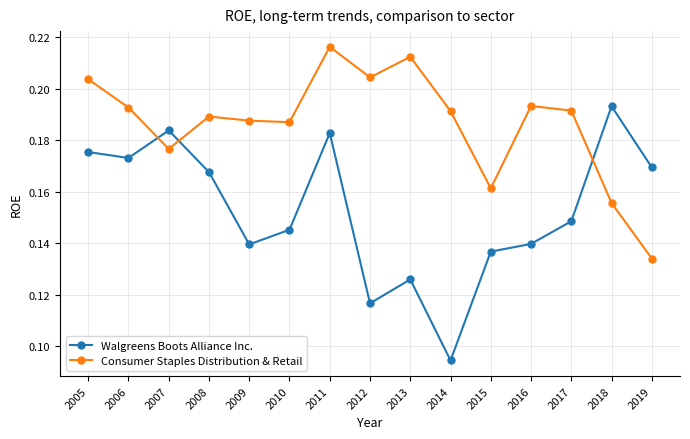

Between 2005 and 2010, which series saw the biggest shift?

Walgreens Boots Alliance Inc.